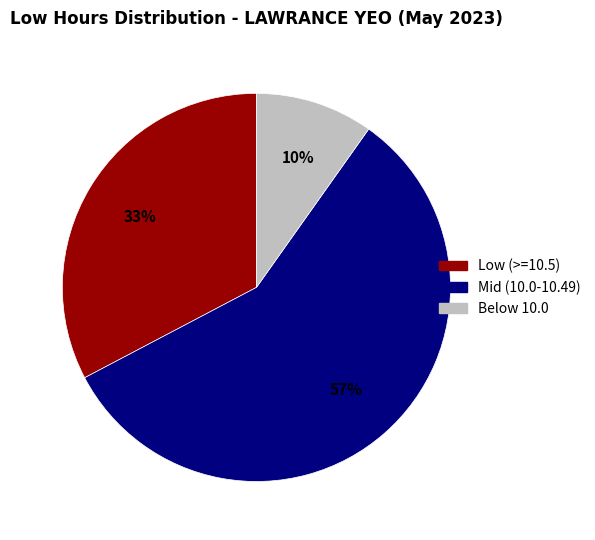

How many segments does this pie chart have?

3